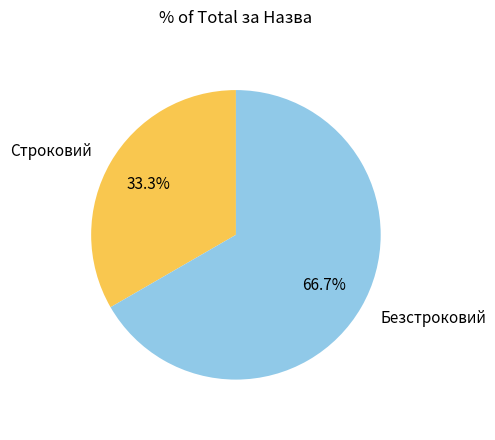

To the nearest percent, what percentage of the pie is Безстроковий?

67%